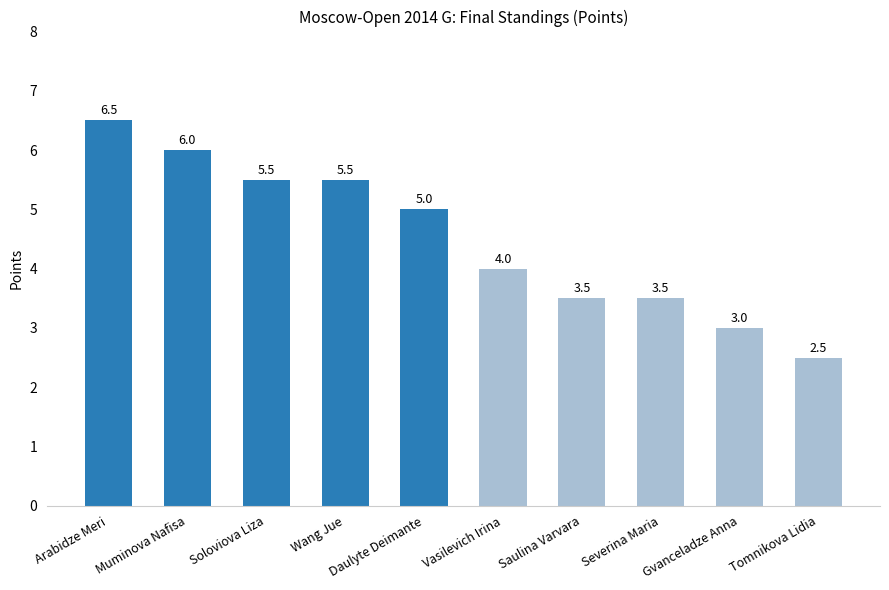

How many data points does each series have?

10